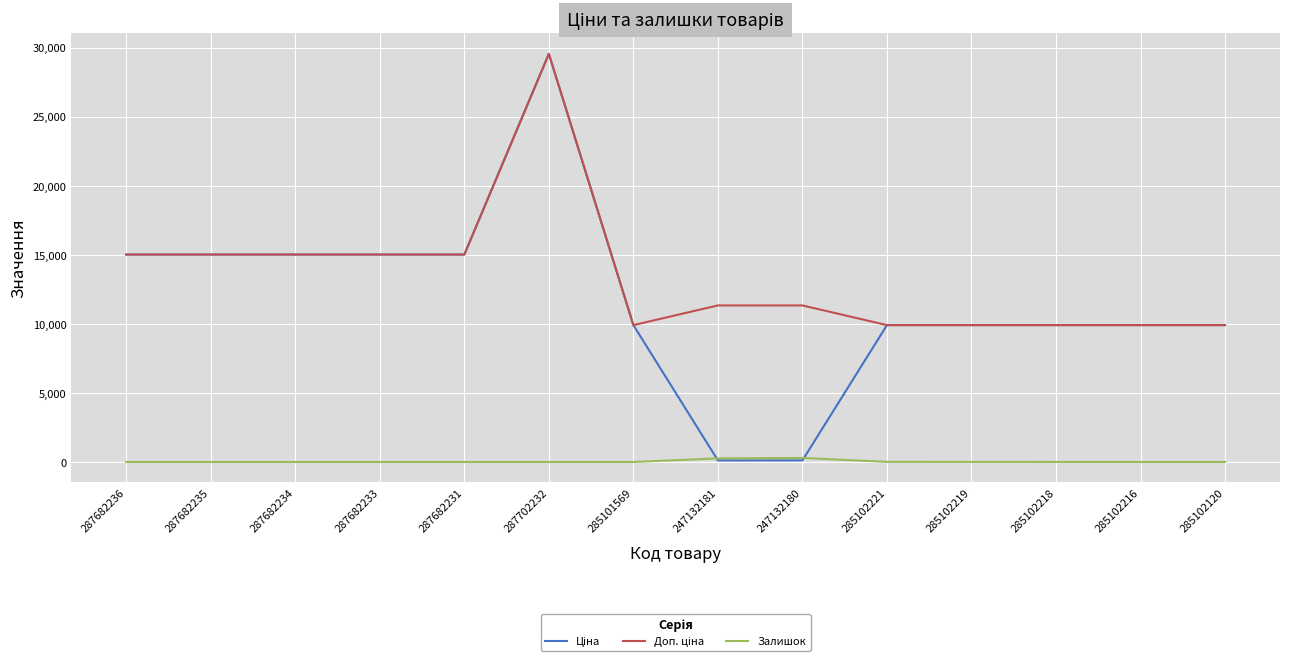

What is the spread (max minus min) of values at 285102120?

9908.5